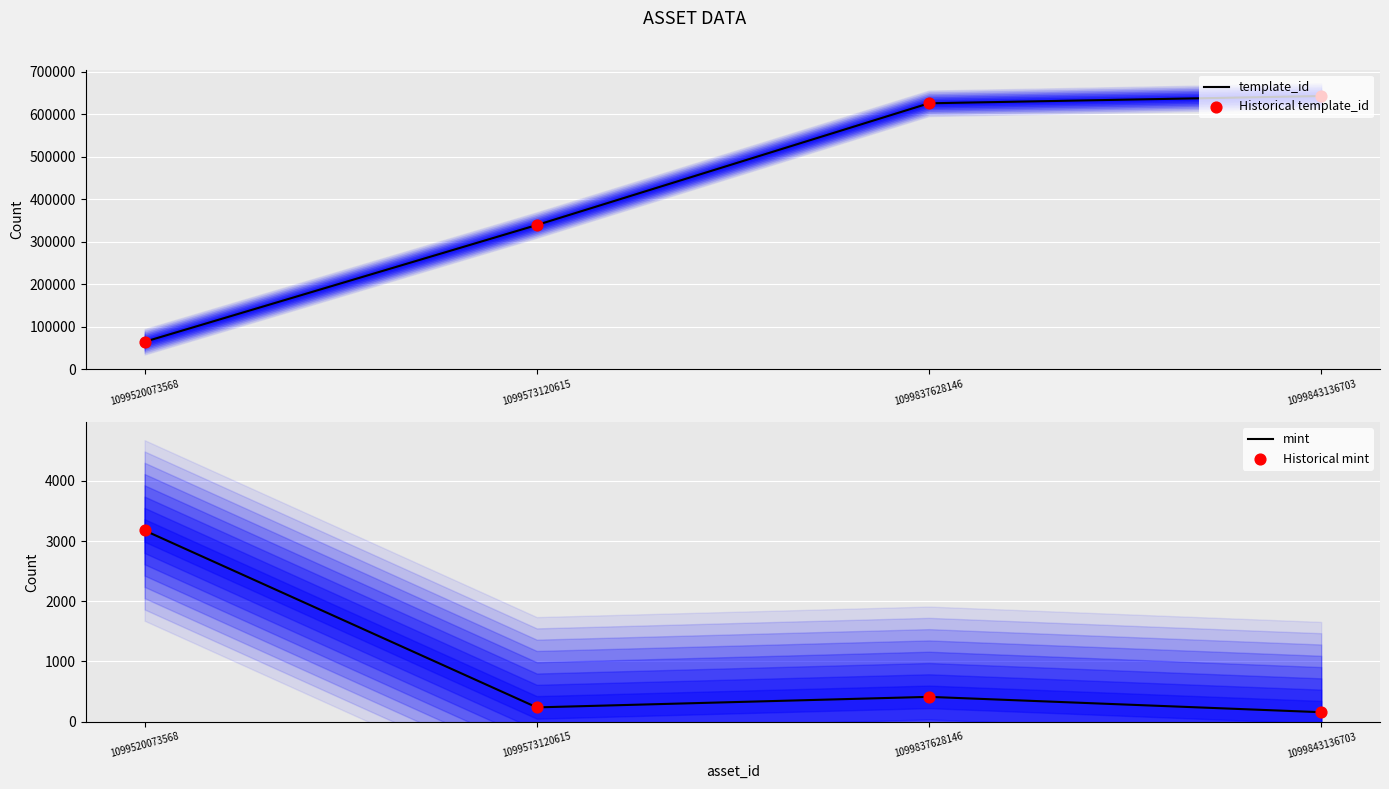

At how many categories does at least one series exceed 614538?

2